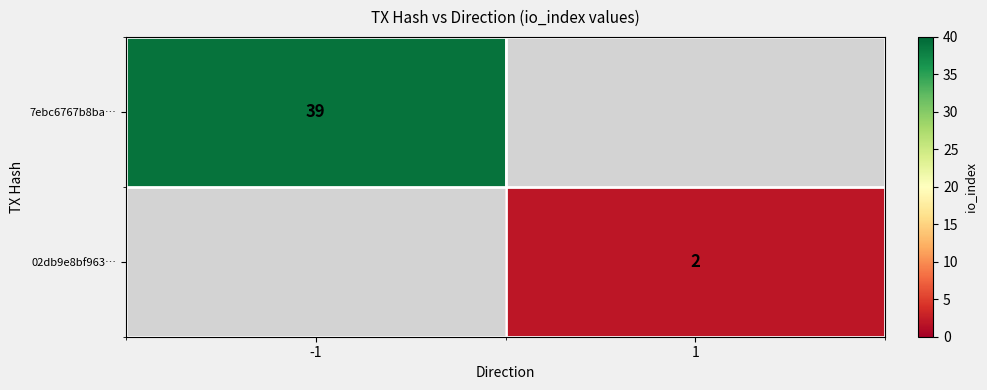

The value of 02db9e8bf963… at 1 is 3. True or false?

False